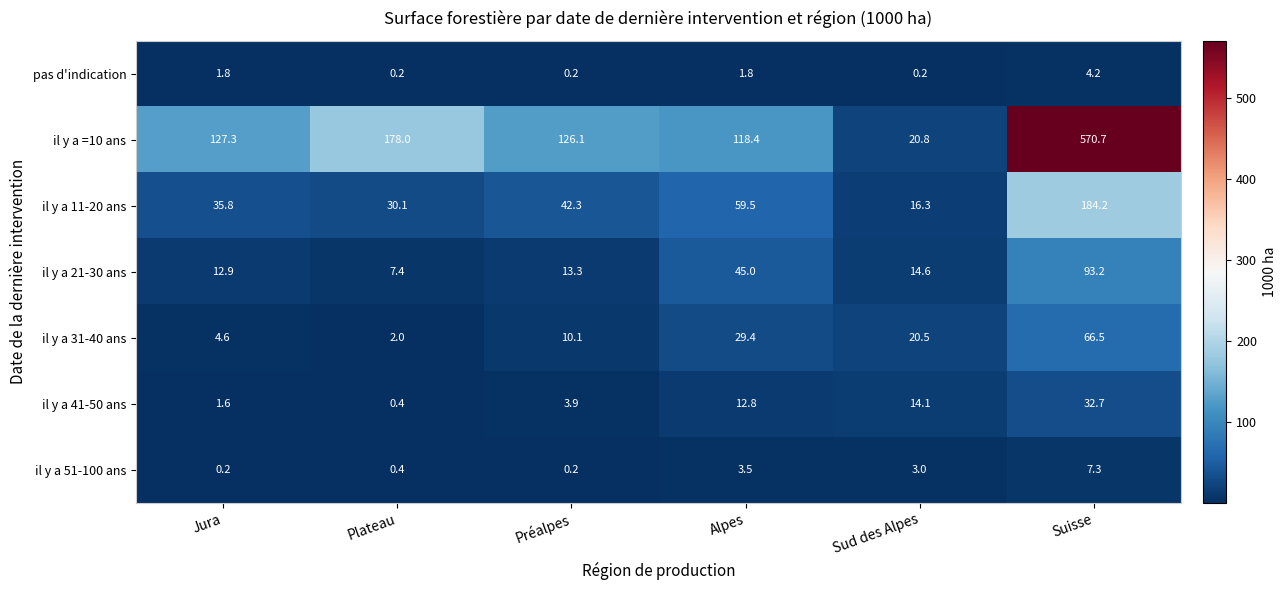

At how many categories does at least one series exceed 381?

1